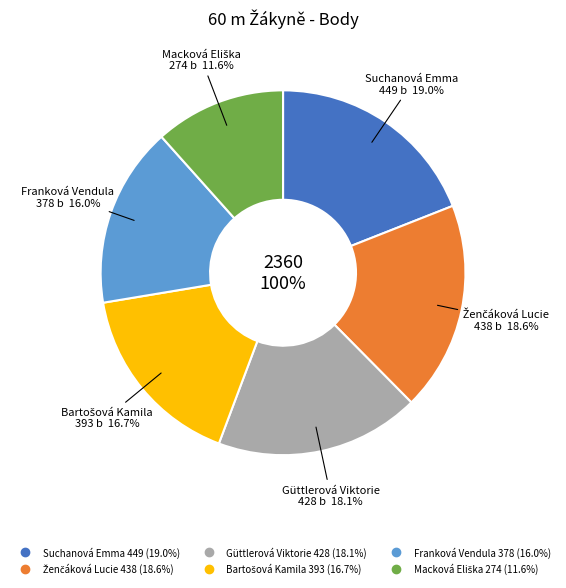

What percentage is the Macková Eliška slice, to the nearest percent?

12%